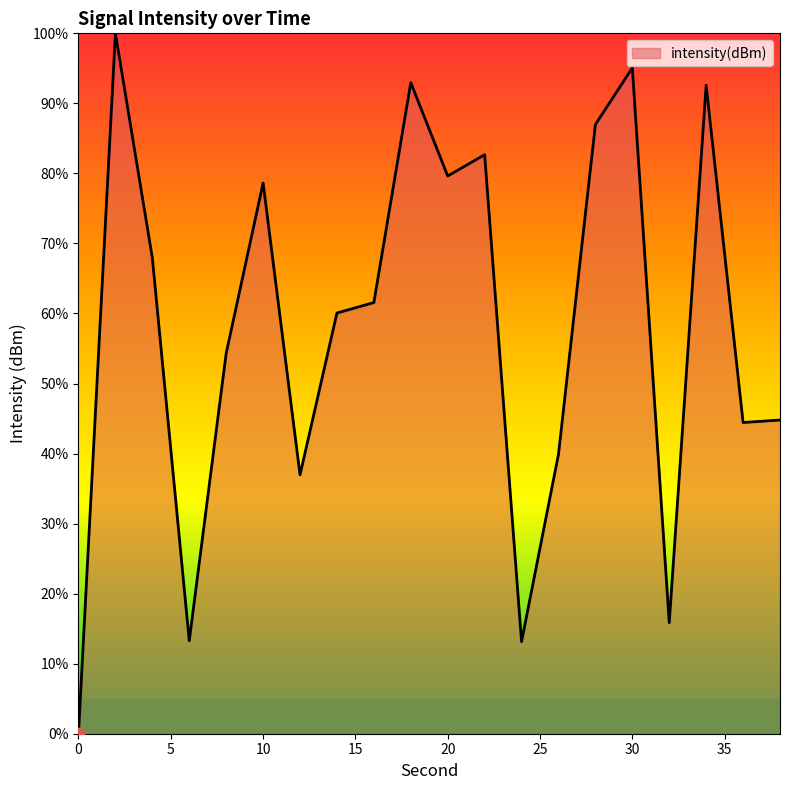

What is the difference between the maximum and minimum values?

100.0